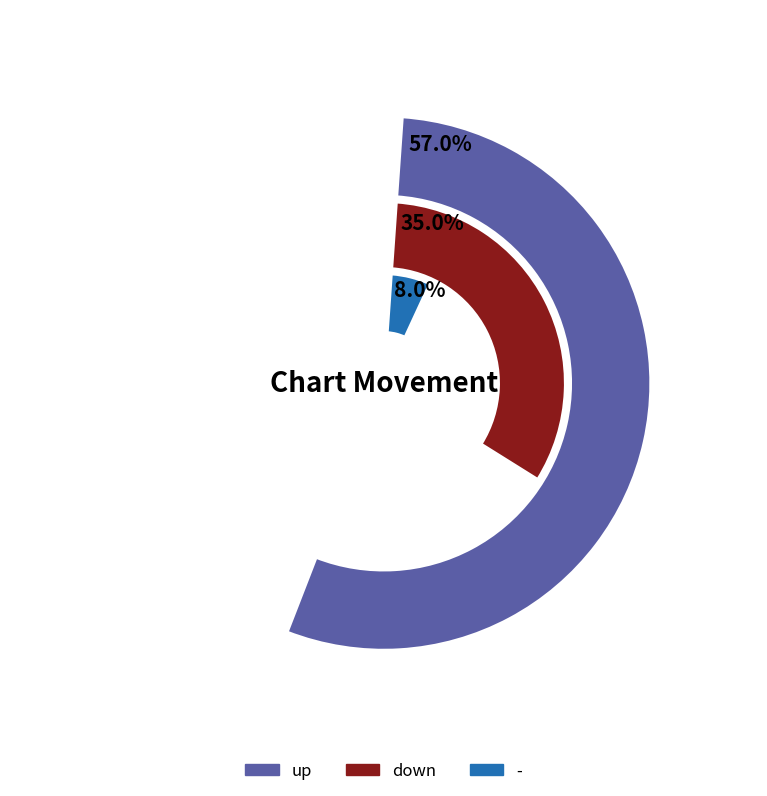

Which category has the smallest portion of the pie?

-